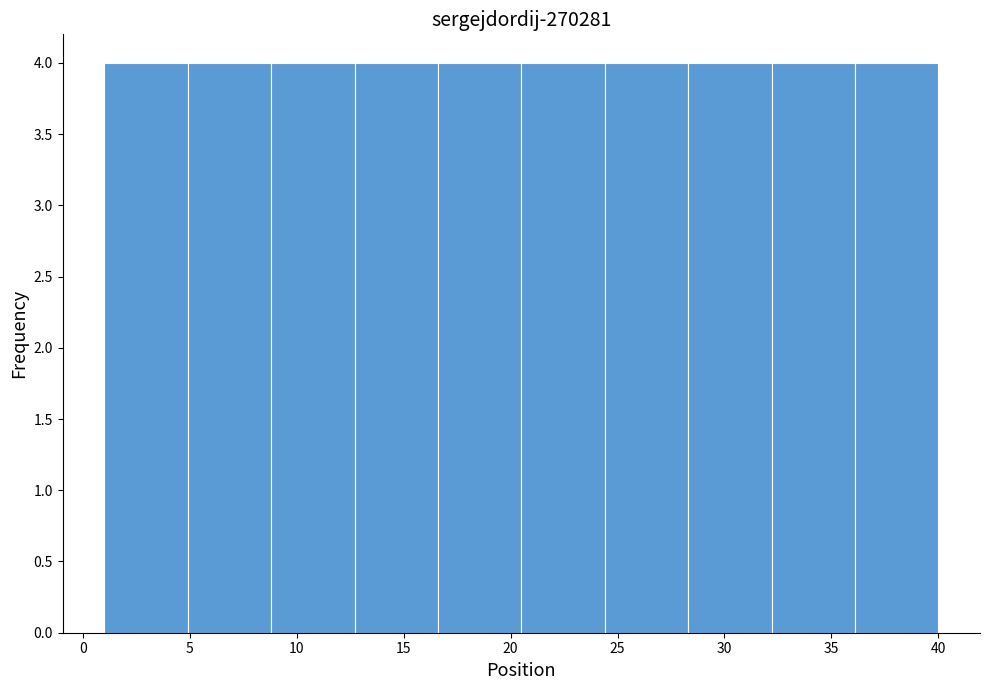

What is the height of the bar covering 36.1 to 40.0 on the x-axis? Neither the bar edges nor the heights are printed on the chart, so give them approximately, as read against the axes.

4